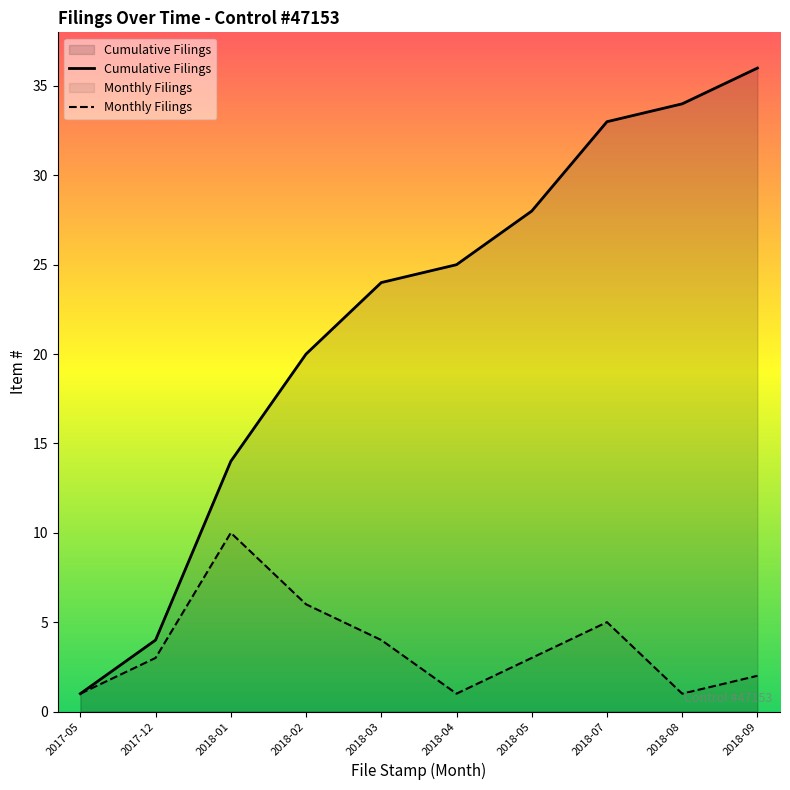

What is the difference between the highest and lowest values at 2018-05?

25